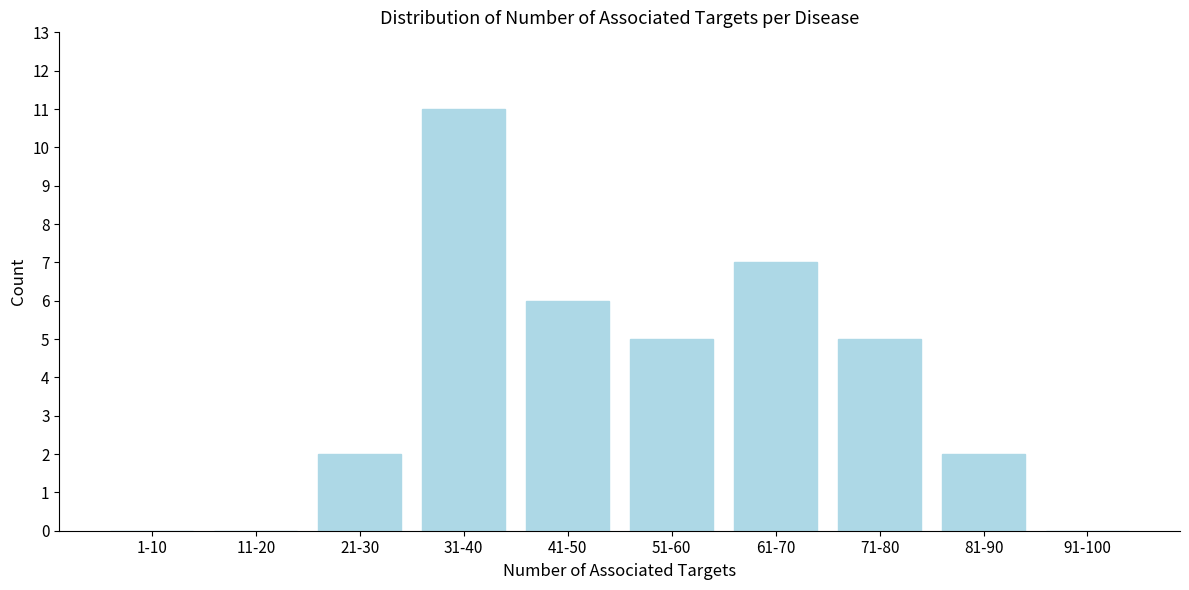

Reading left to right, list all the values displayed in this chart.

1-10=0	11-20=0	21-30=2	31-40=11	41-50=6	51-60=5	61-70=7	71-80=5	81-90=2	91-100=0